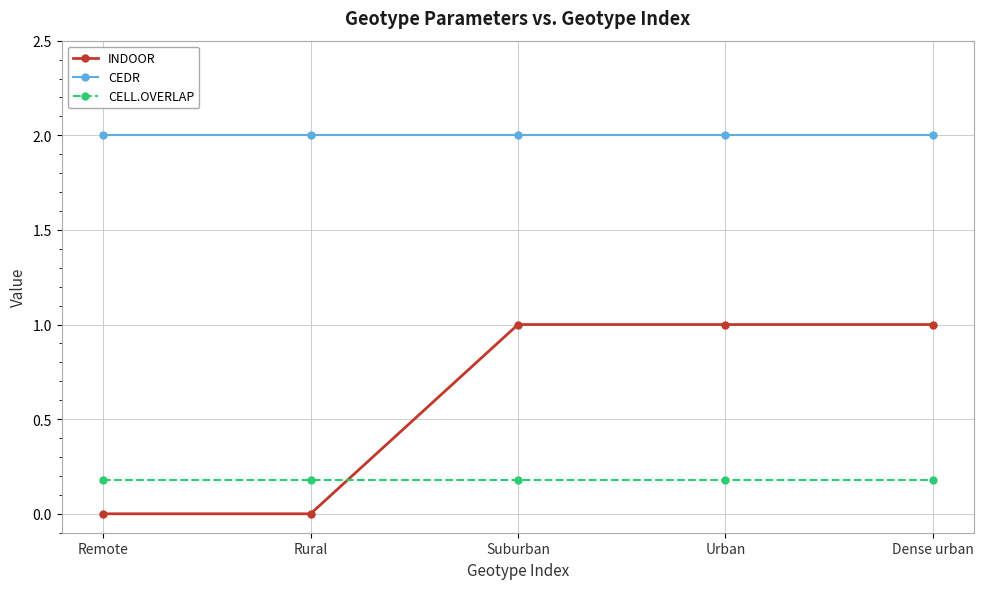

What is the difference between the second highest and second lowest values in the INDOOR series?

1.0